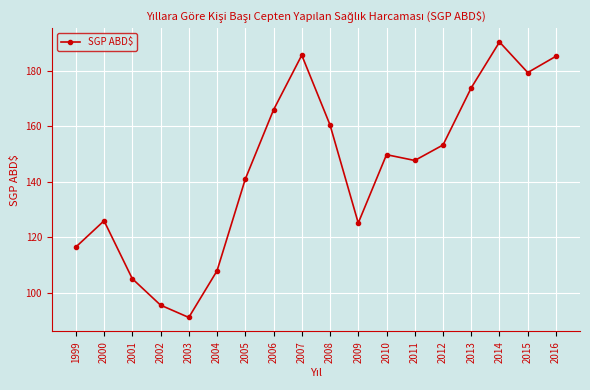

What is the sum of all values?

2599.4